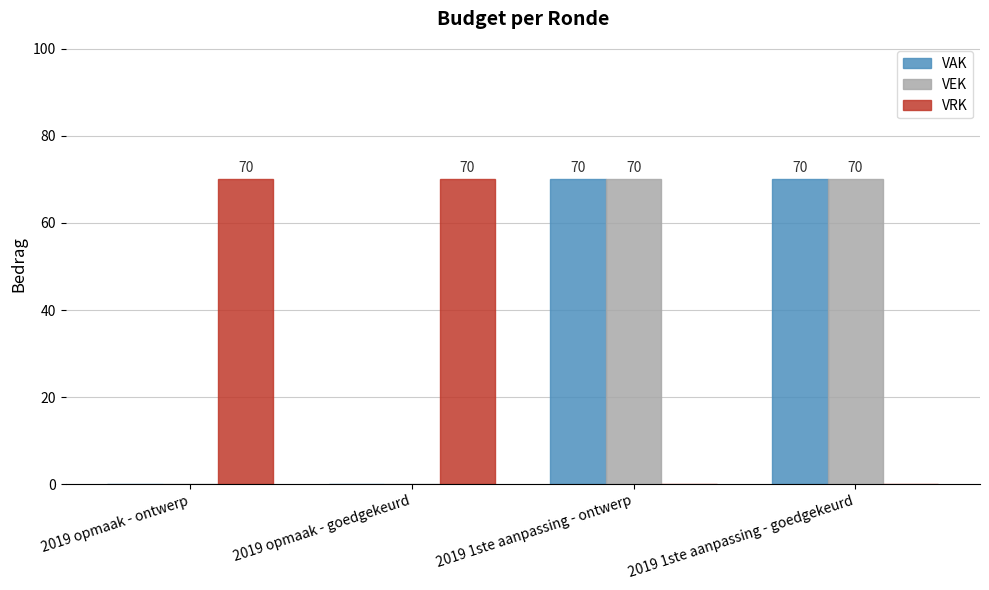

Reading left to right, extract all data points from this chart.

VAK: 2019 opmaak - ontwerp=0	2019 opmaak - goedgekeurd=0	2019 1ste aanpassing - ontwerp=70	2019 1ste aanpassing - goedgekeurd=70
VEK: 2019 opmaak - ontwerp=0	2019 opmaak - goedgekeurd=0	2019 1ste aanpassing - ontwerp=70	2019 1ste aanpassing - goedgekeurd=70
VRK: 2019 opmaak - ontwerp=70	2019 opmaak - goedgekeurd=70	2019 1ste aanpassing - ontwerp=0	2019 1ste aanpassing - goedgekeurd=0